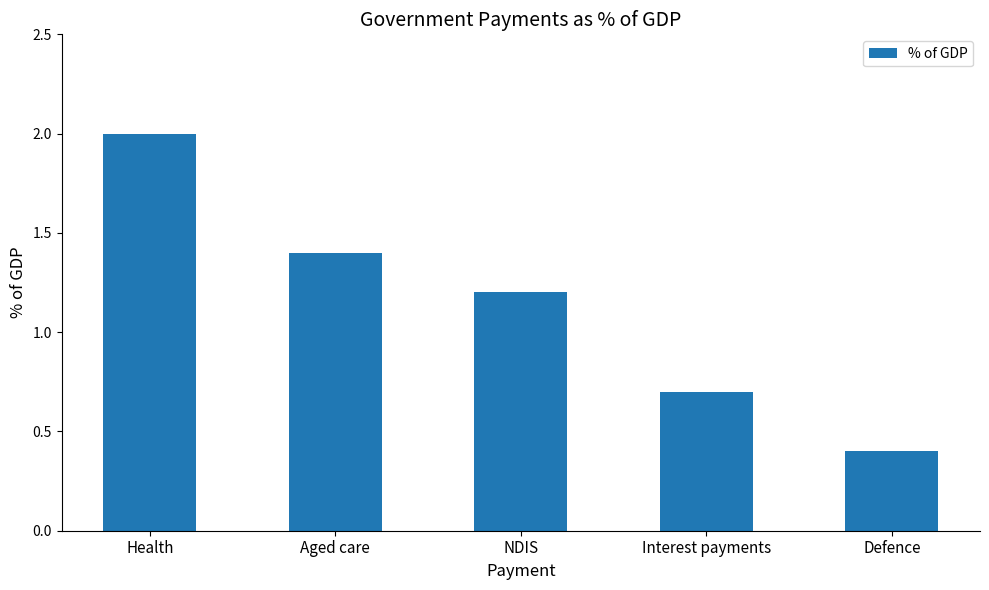

What is the change in value from Health to NDIS?

-0.8